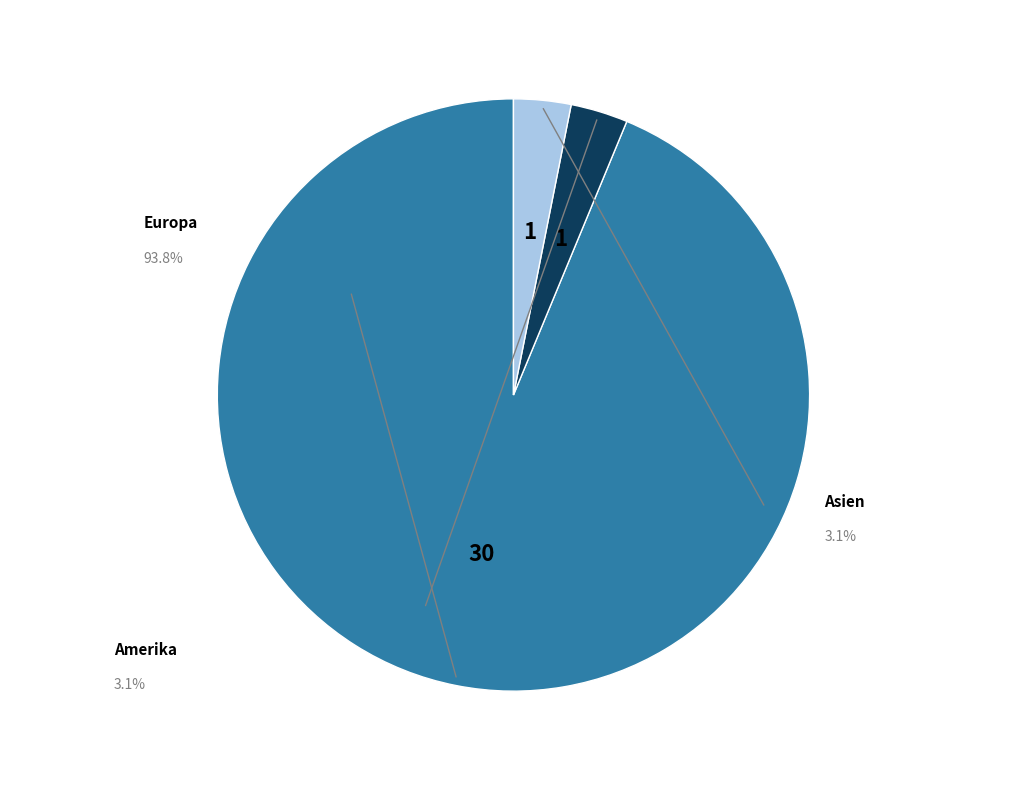

Which slice represents more than half of the pie?

Europa